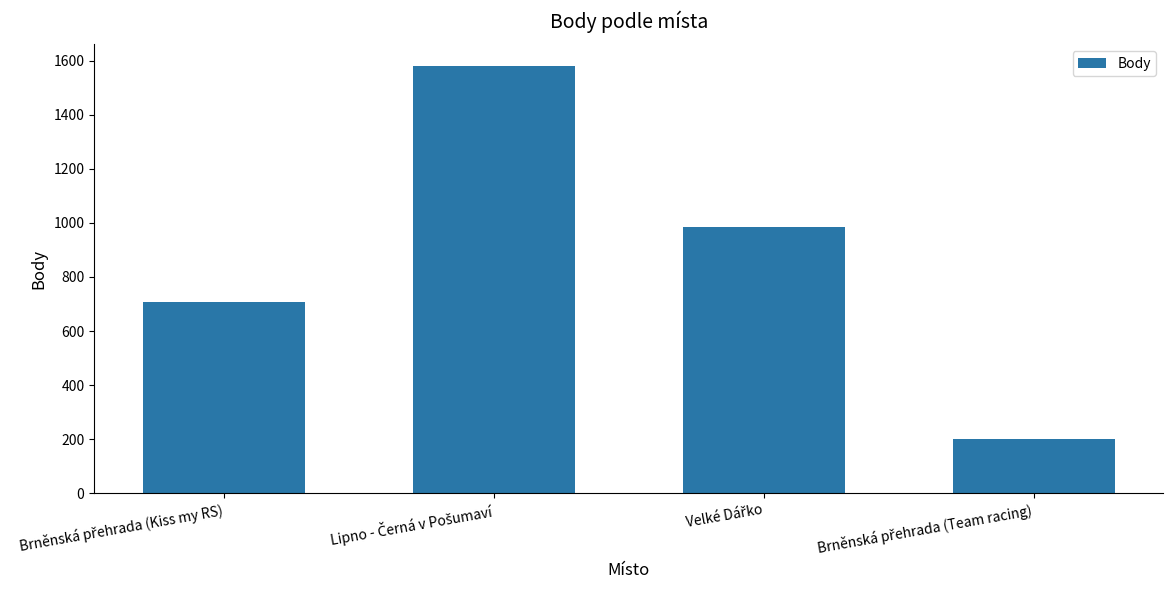

Reading left to right, what are all the values shown in this chart?

707	1582	984	202